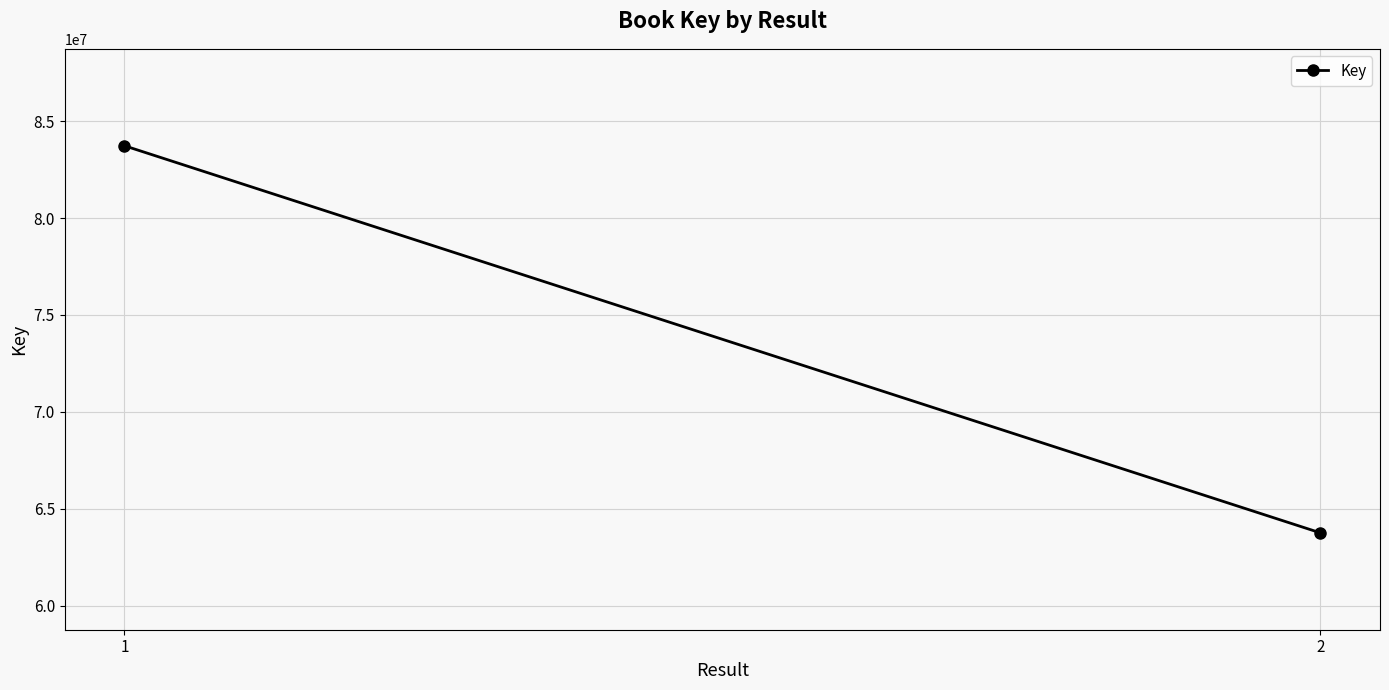

Which label corresponds to the smallest value in the chart?

2